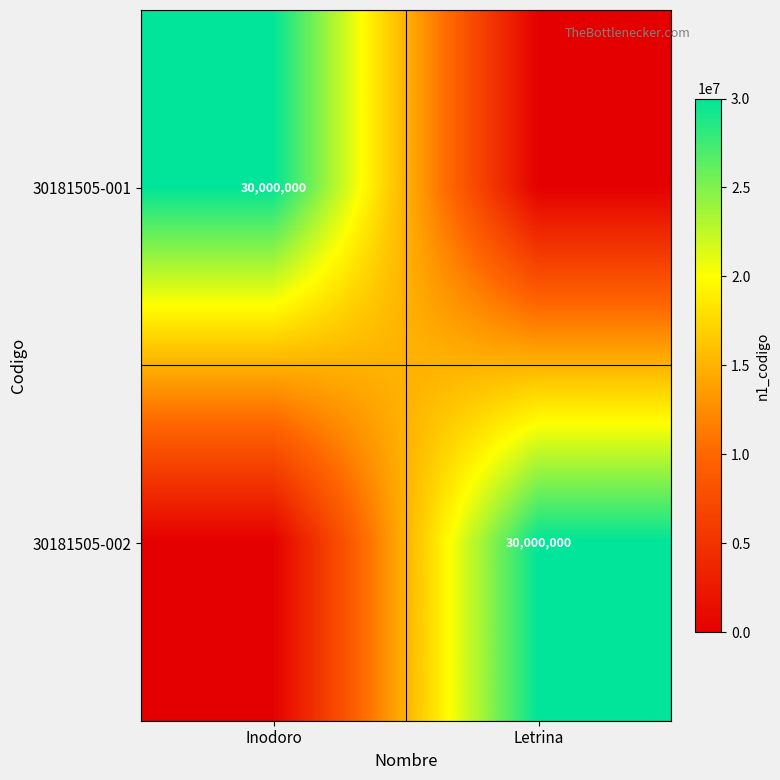

Is it true that 30181505-002 equals 30000000 at Letrina?

True